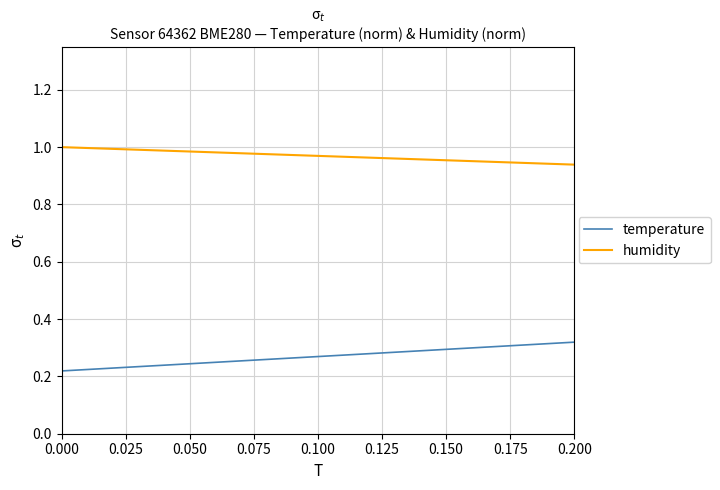

Rank the series by their average value, from highest to lowest.

humidity, temperature